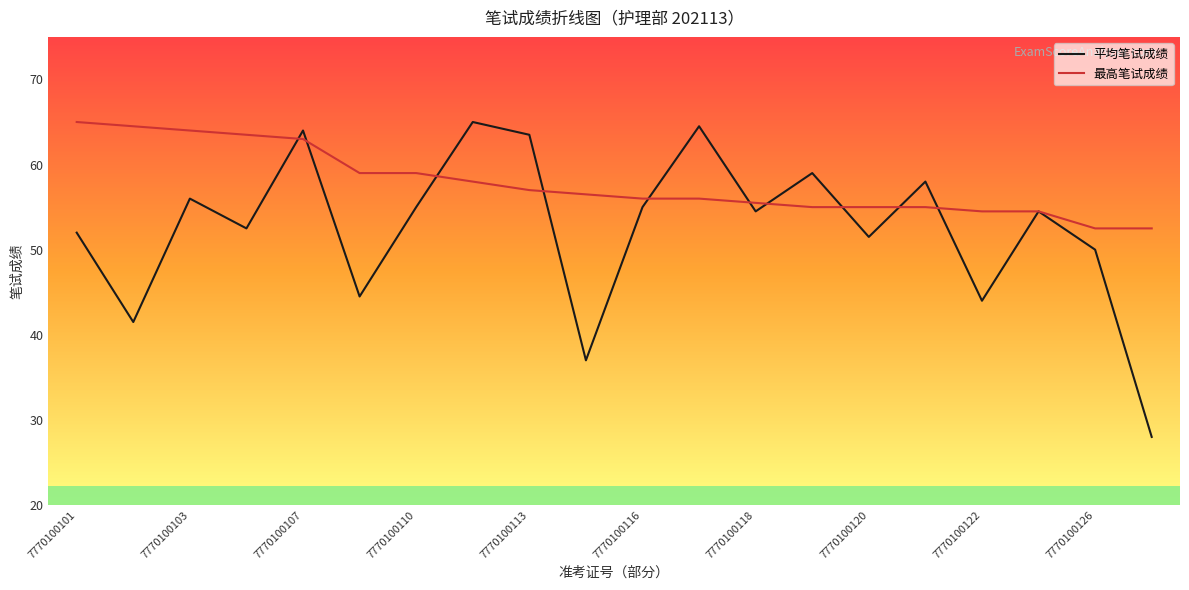

Which series has the largest total across all categories?

最高笔试成绩